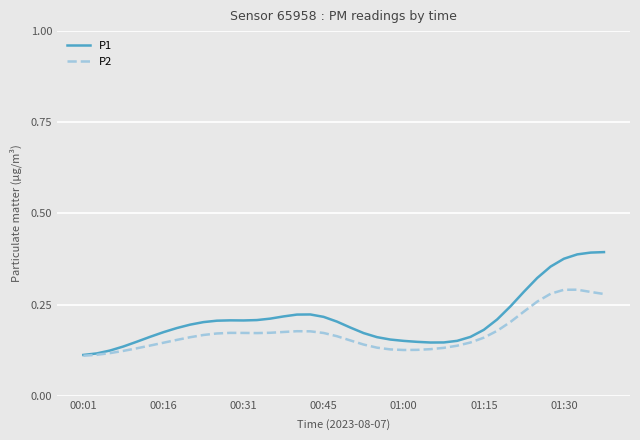

List the series in order of their peak value, highest first.

P1, P2